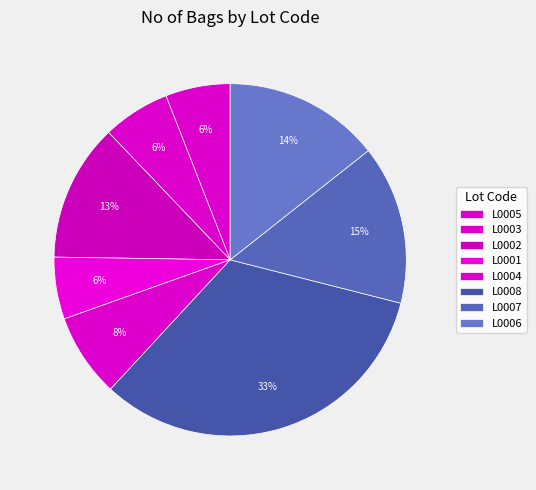

To the nearest percent, what is the difference between the largest and smallest slice percentages?

27%